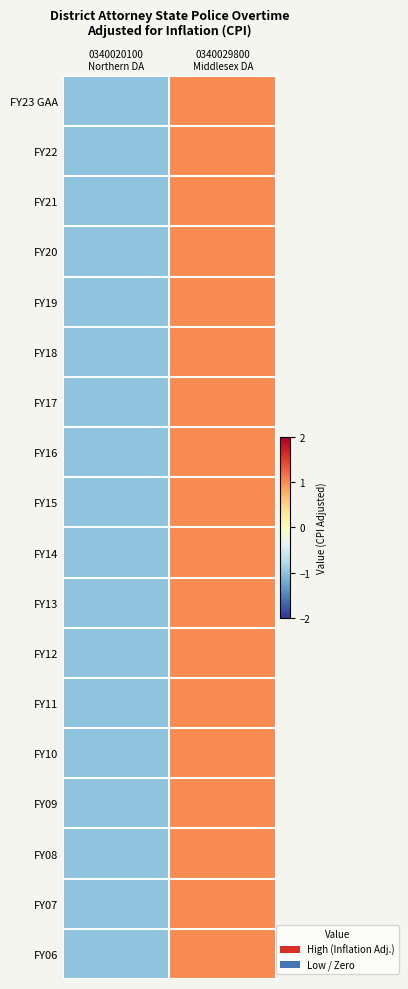

Rank the series by their maximum value, from highest to lowest.

FY23 GAA, FY22, FY21, FY20, FY19, FY18, FY17, FY16, FY15, FY14, FY13, FY12, FY11, FY10, FY09, FY08, FY07, FY06